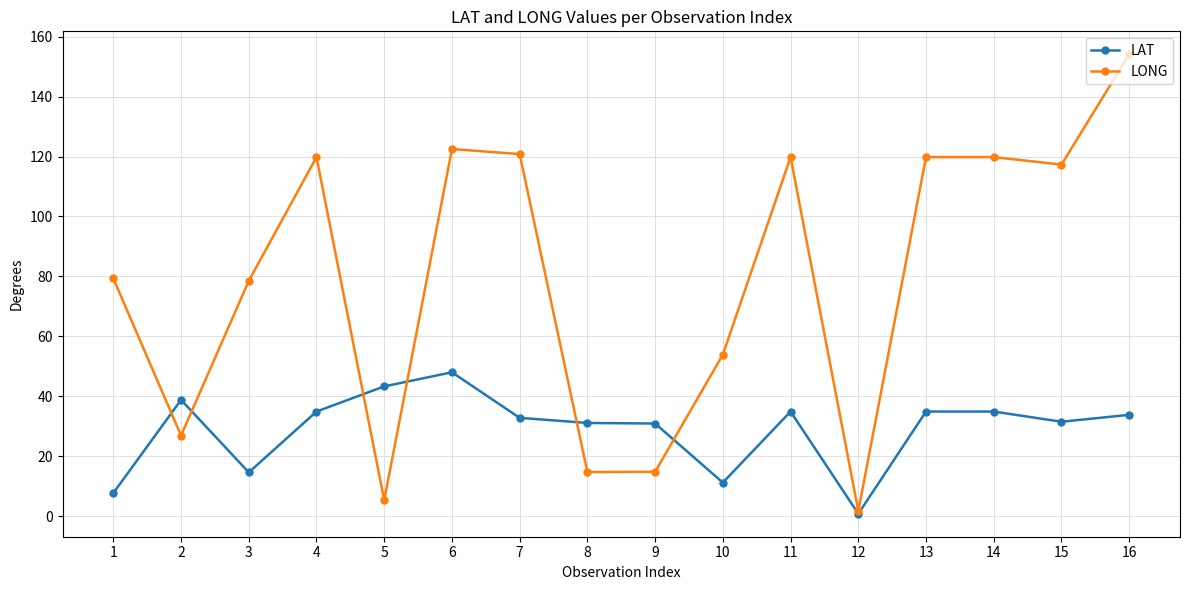

Does the chart have visible grid lines?

Yes